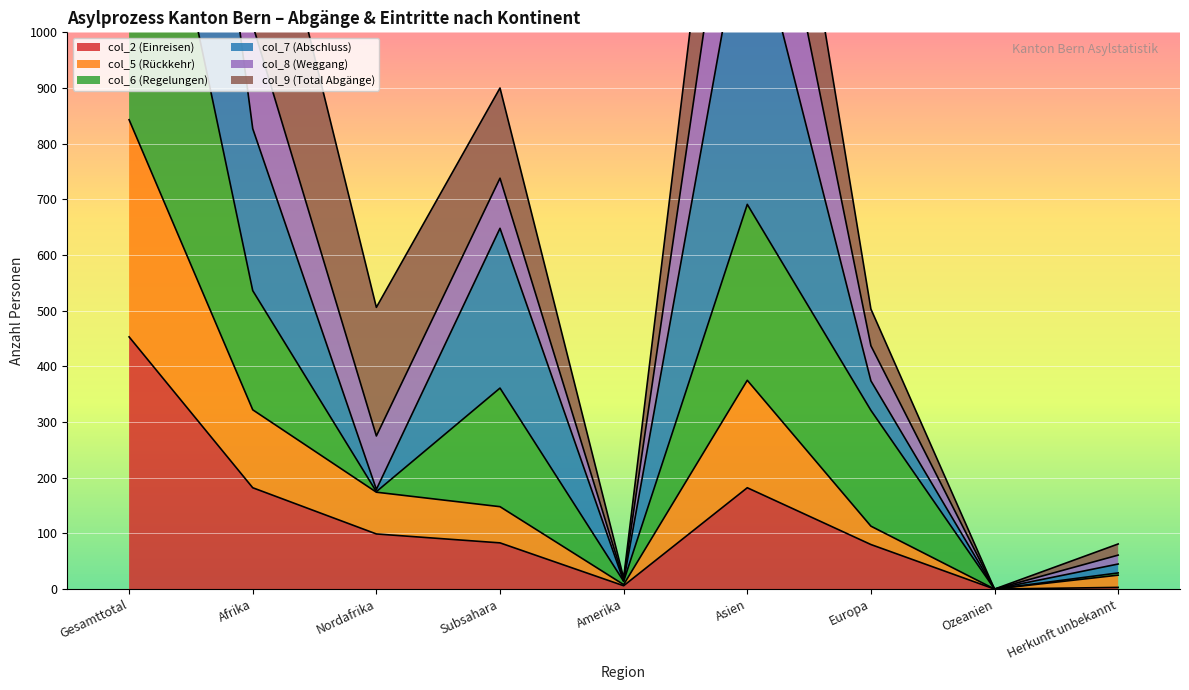

What is the value of the col_5 (Rückkehr) point at the 5th from the left?

8